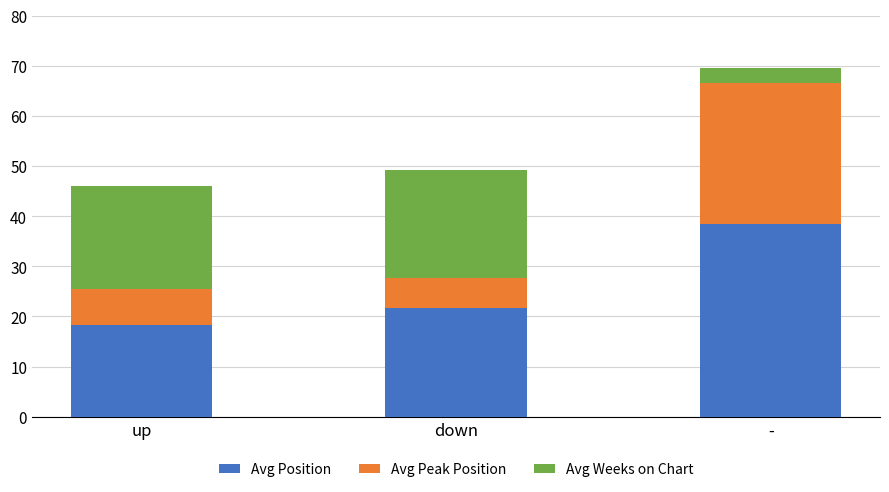

At which category is the sum across all series the highest?

-